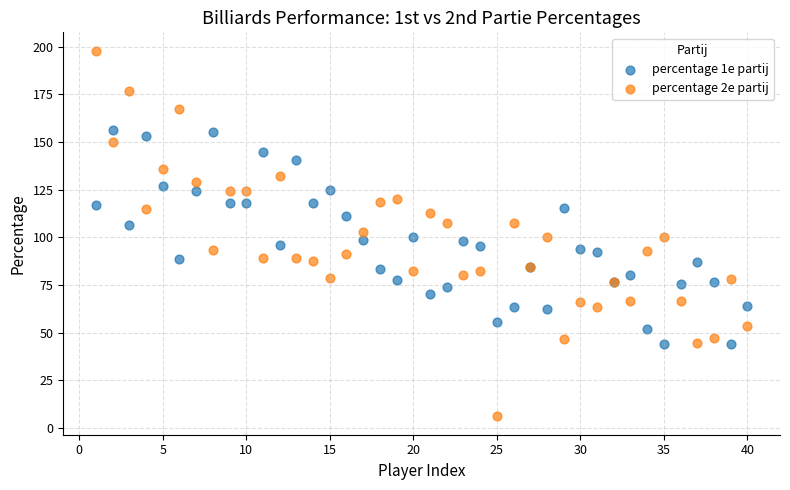

Which series has the widest spread of Y values?

percentage 2e partij